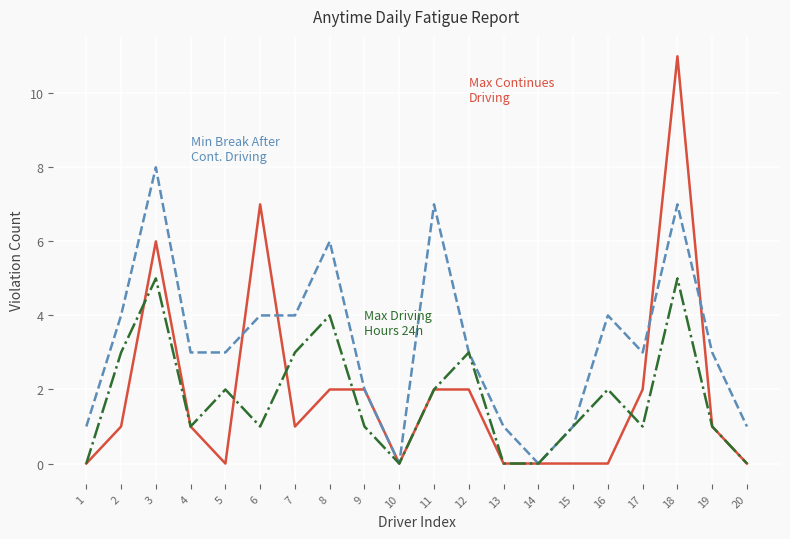

At which category is the sum across all series the highest?

18